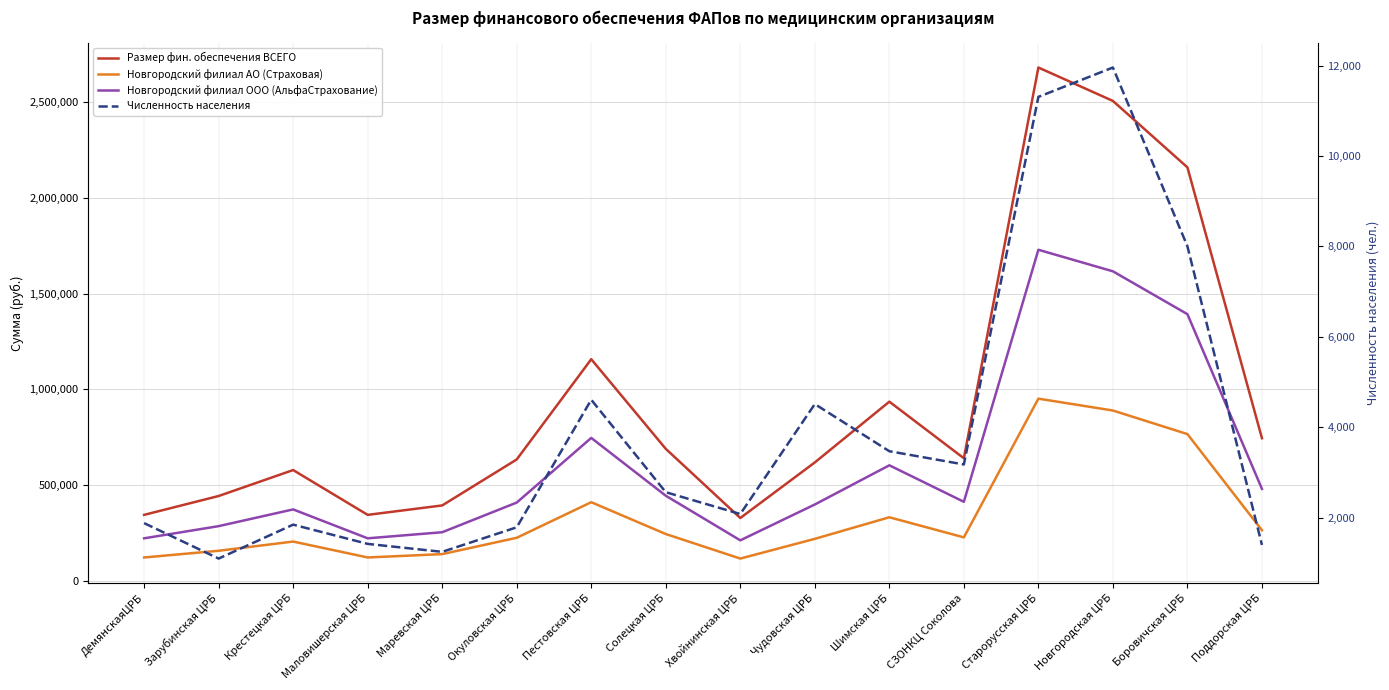

What value does the Новгородский филиал ООО (АльфаСтрахование) series have at Солецкая ЦРБ, to the nearest 10?

444890